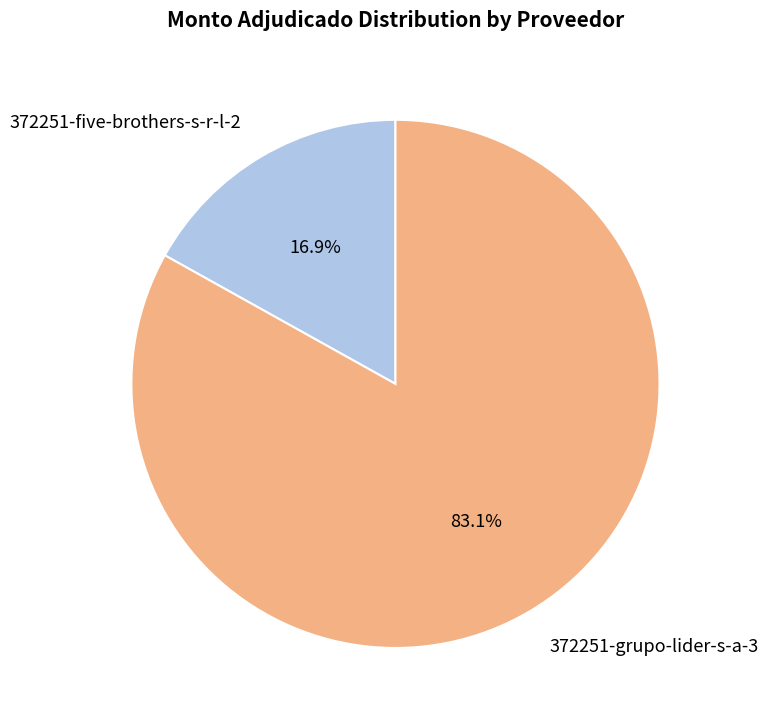

To the nearest percent, what portion does 372251-five-brothers-s-r-l-2 represent?

17%